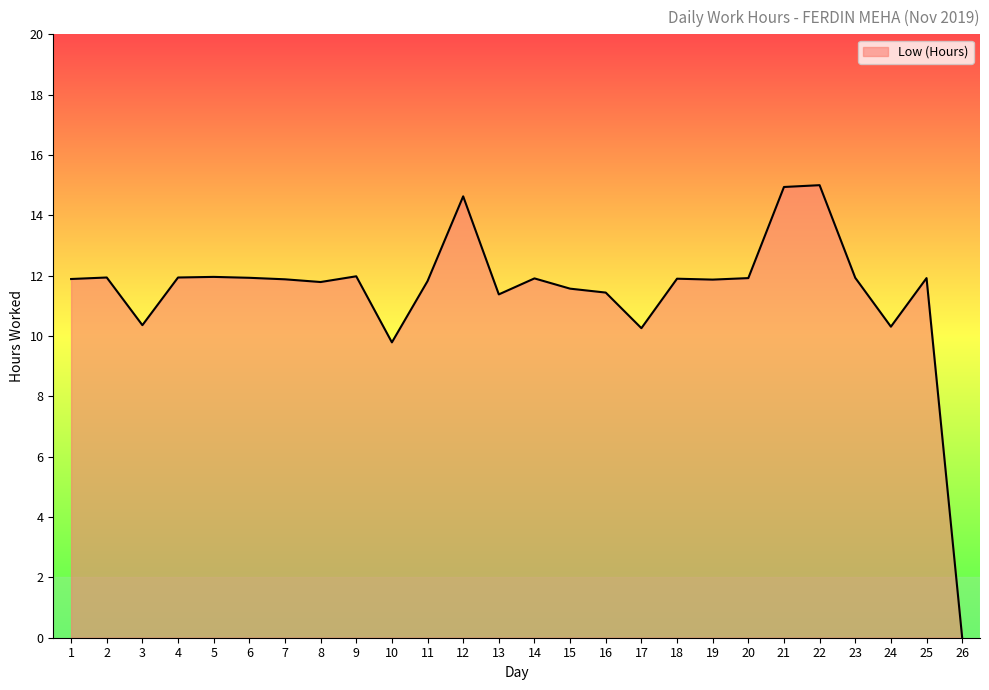

Approximately how many times larger is the value at 2 compared to 21?

0.8